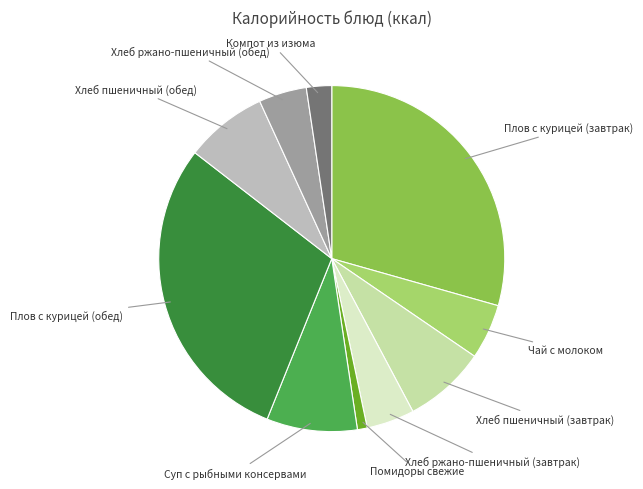

Is there any slice that represents more than half of the pie?

No